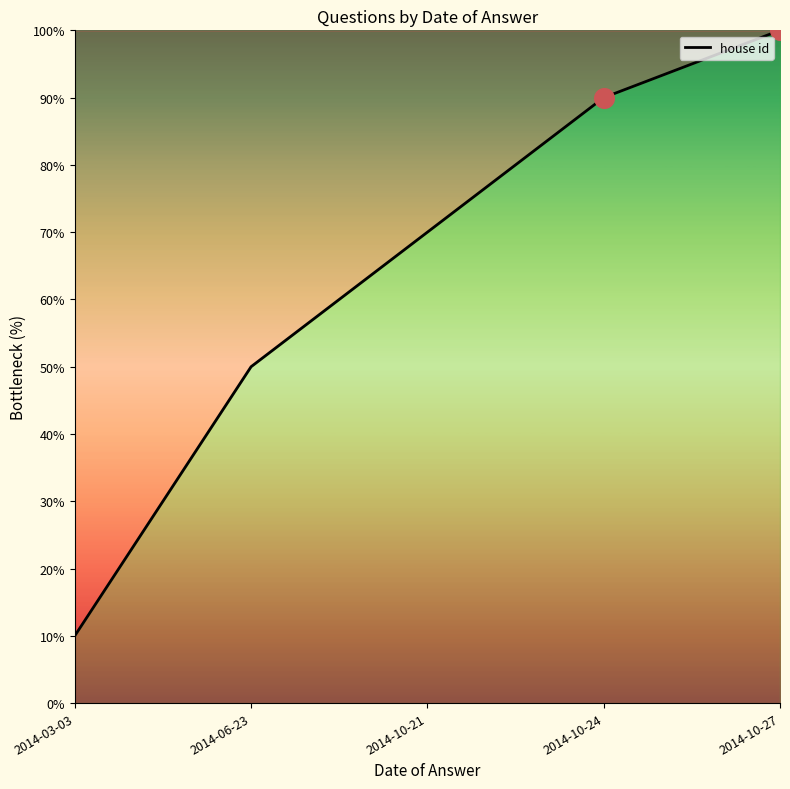

Between 2014-03-03 and 2014-10-27, which is larger?

2014-10-27